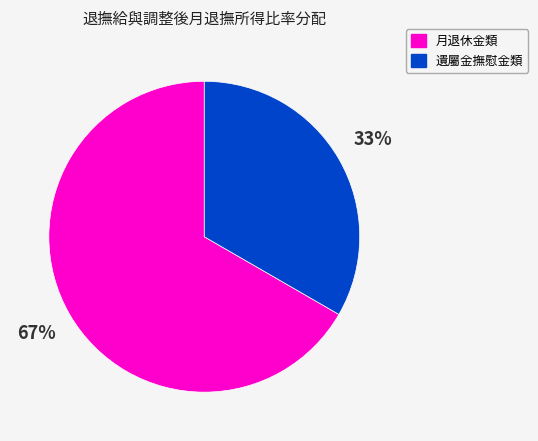

To the nearest percent, what is the average slice percentage?

50%